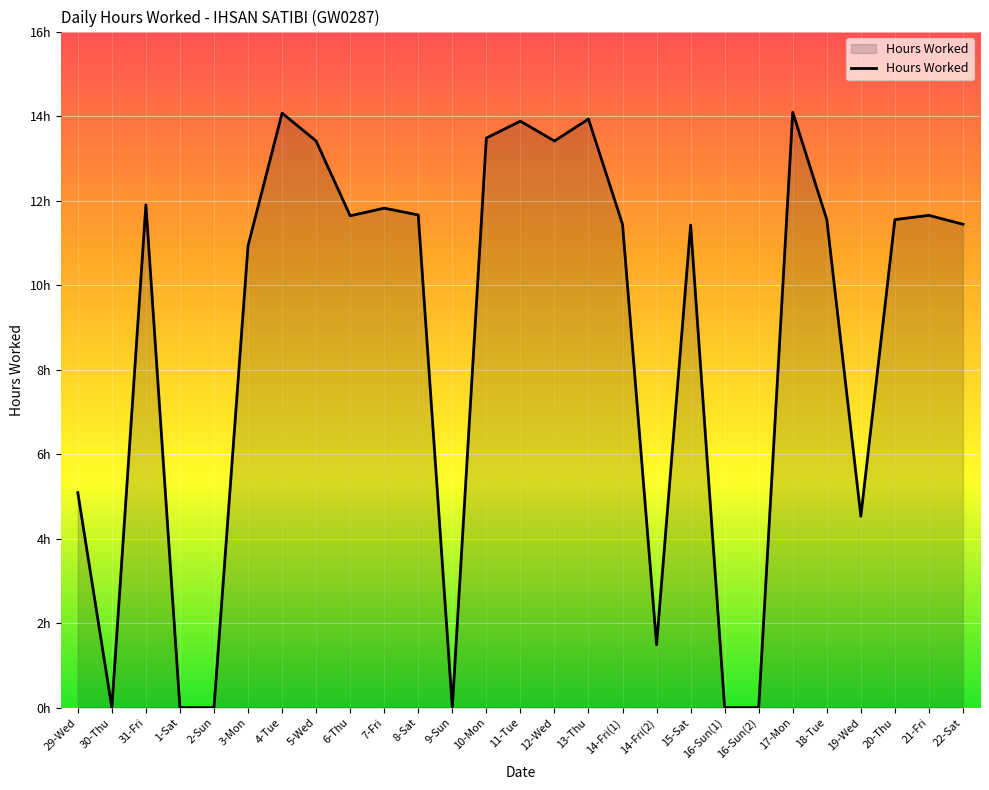

What is the greatest value displayed?

14.1